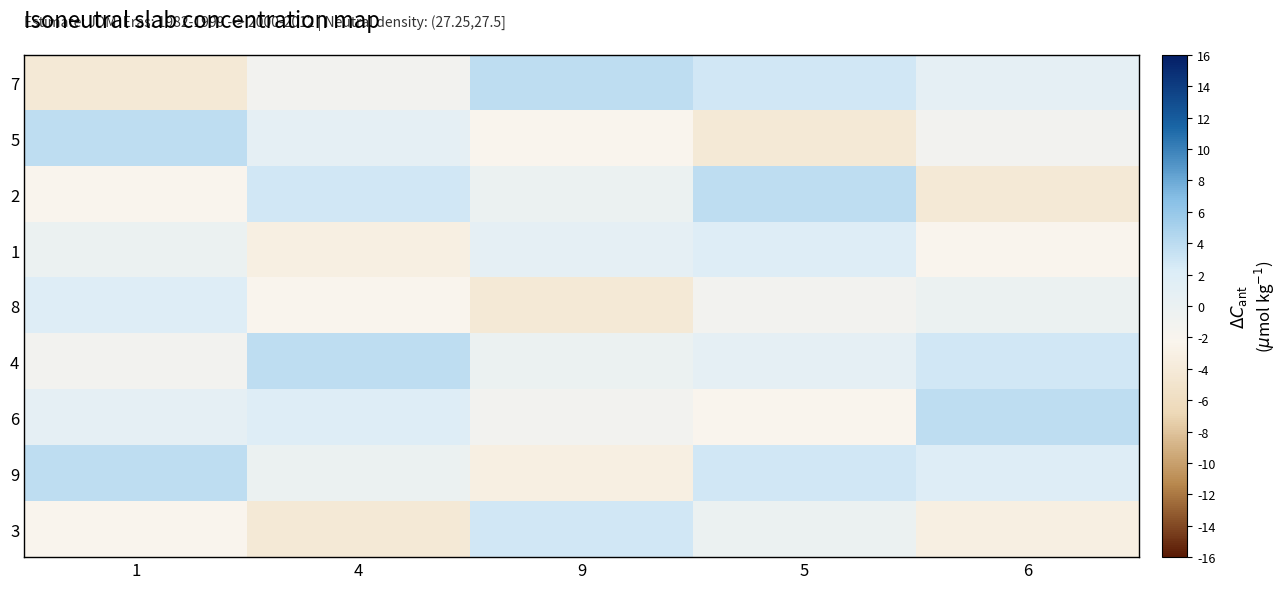

What is the difference between the highest and lowest values at 6?

8.0